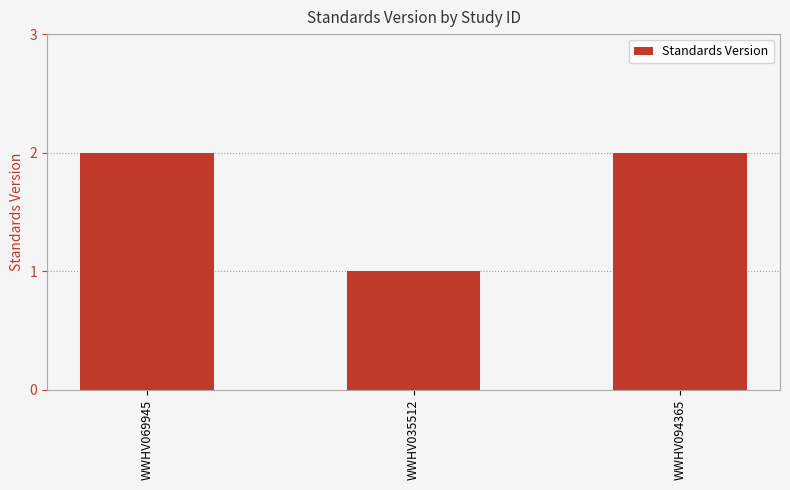

Count the values in the range 1 to 2.

3